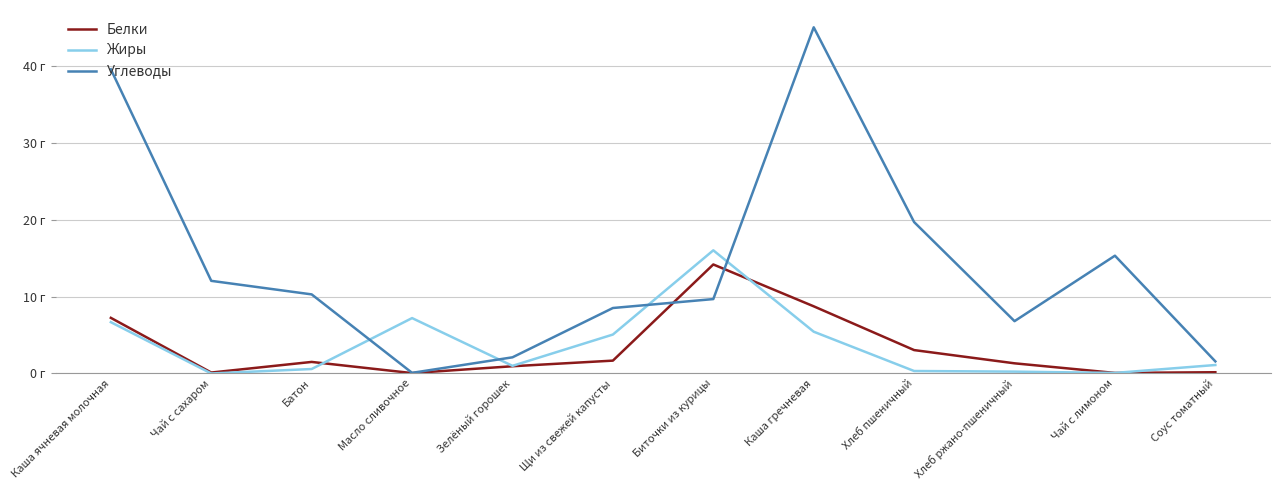

What value does the Жиры series have at Каша ячневая молочная?

6.7